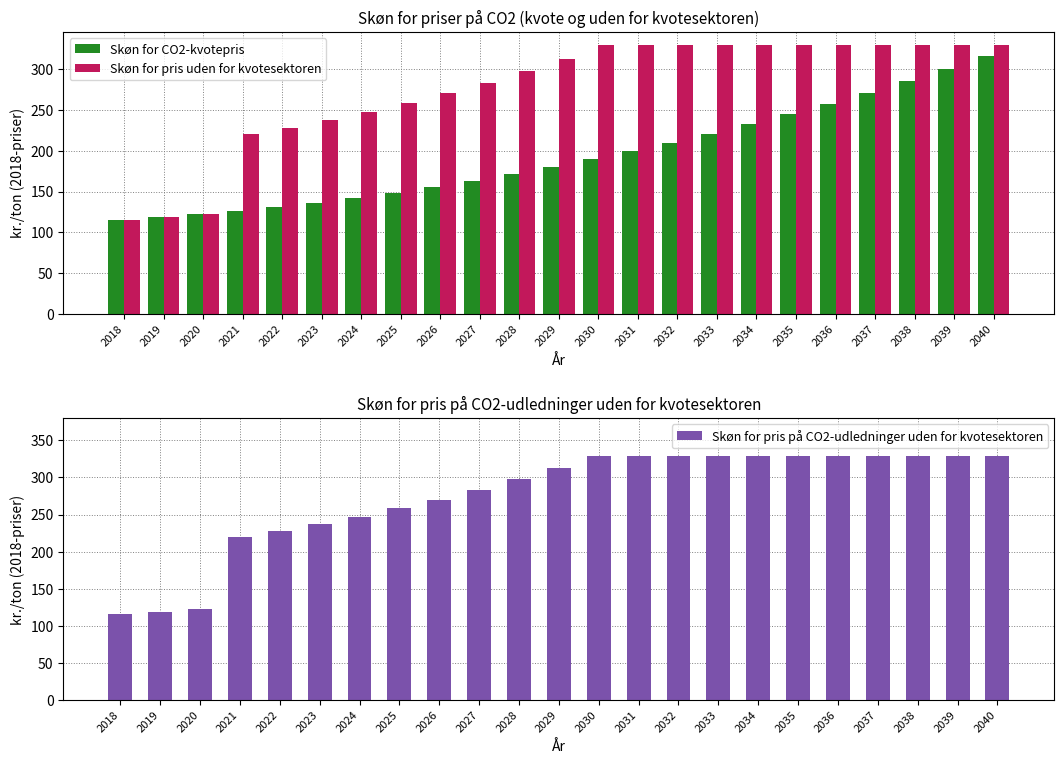

What is the difference between the maximum and minimum values in the Skøn for CO2-kvotepris series?

200.8